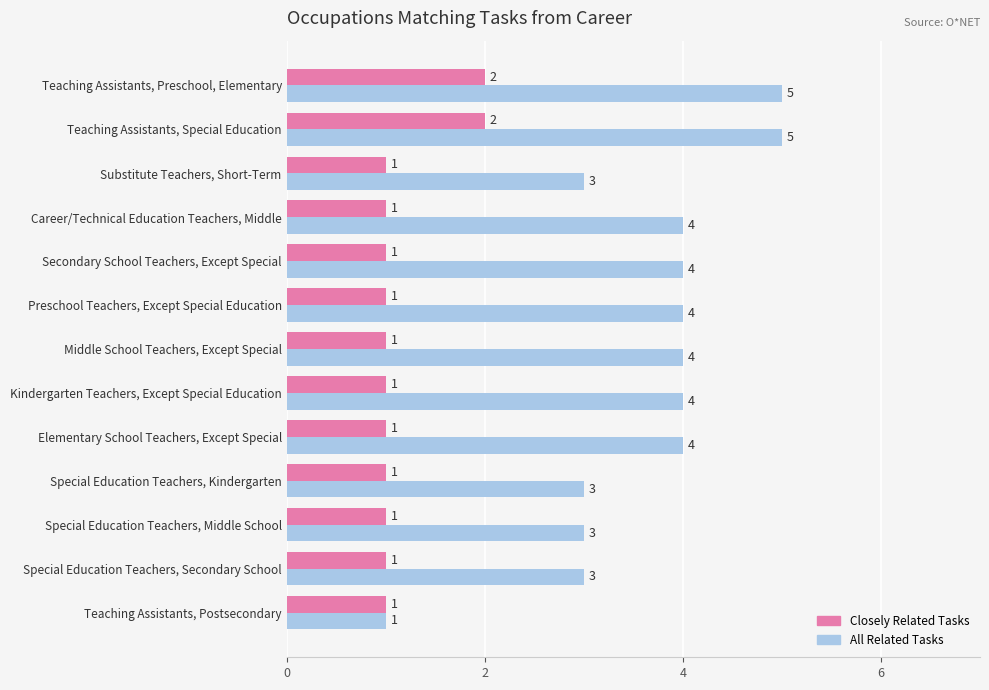

Is the value of Closely Related Tasks at Special Education Teachers, Kindergarten greater than the value of All Related Tasks at Career/Technical Education Teachers, Middle?

No